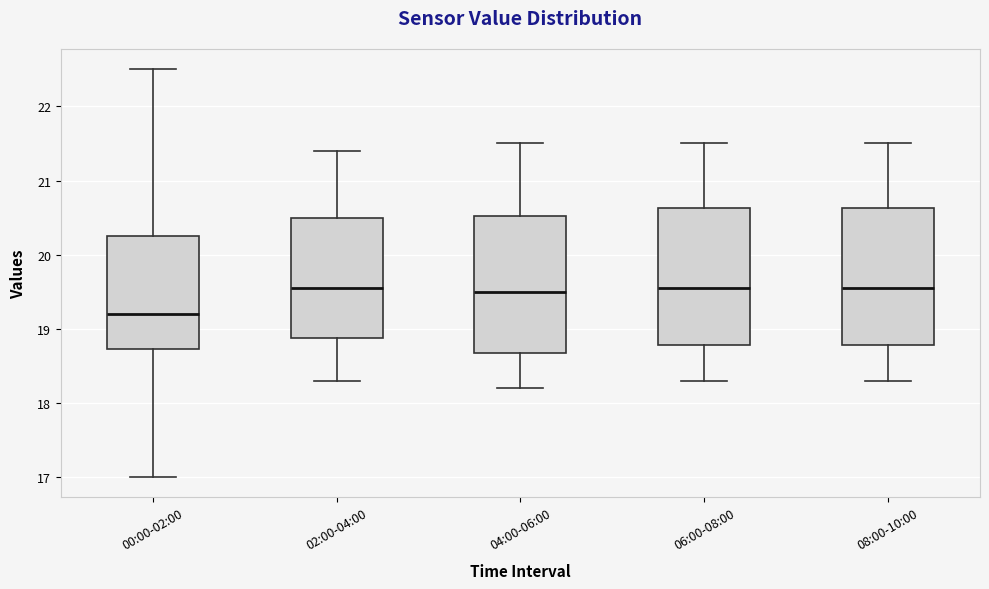

Where does the median line of the box for 06:00-08:00 sit on the y-axis? The values are not printed on the chart, so give them approximately, as read against the axis.

19.6